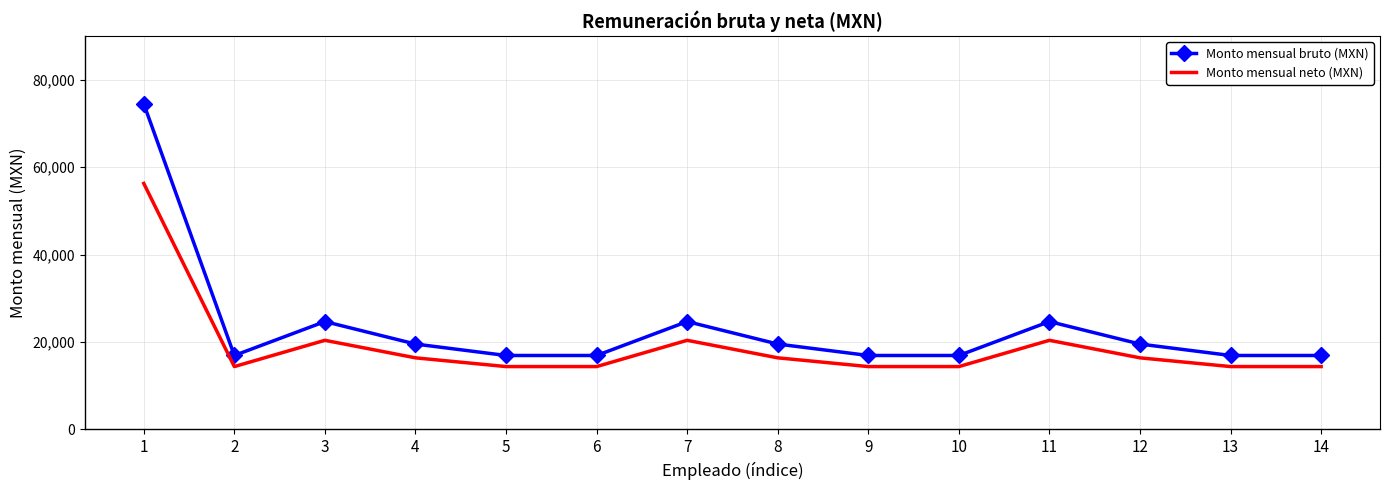

Rank the series by their average value, from lowest to highest.

Monto mensual neto (MXN), Monto mensual bruto (MXN)